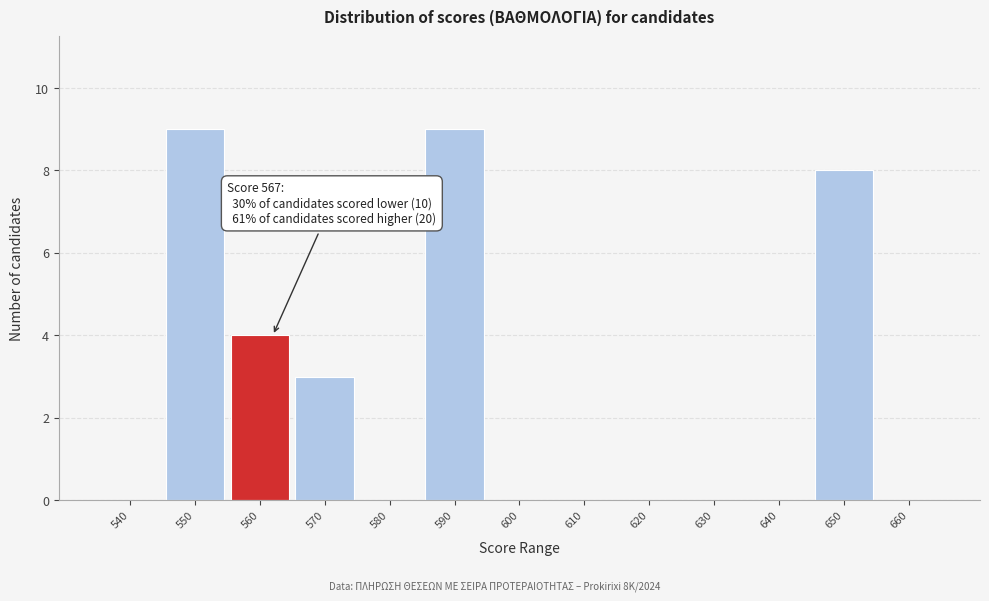

Reading right to left, what are all the values shown in this chart?

660=0	650=8	640=0	630=0	620=0	610=0	600=0	590=9	580=0	570=3	560=4	550=9	540=0